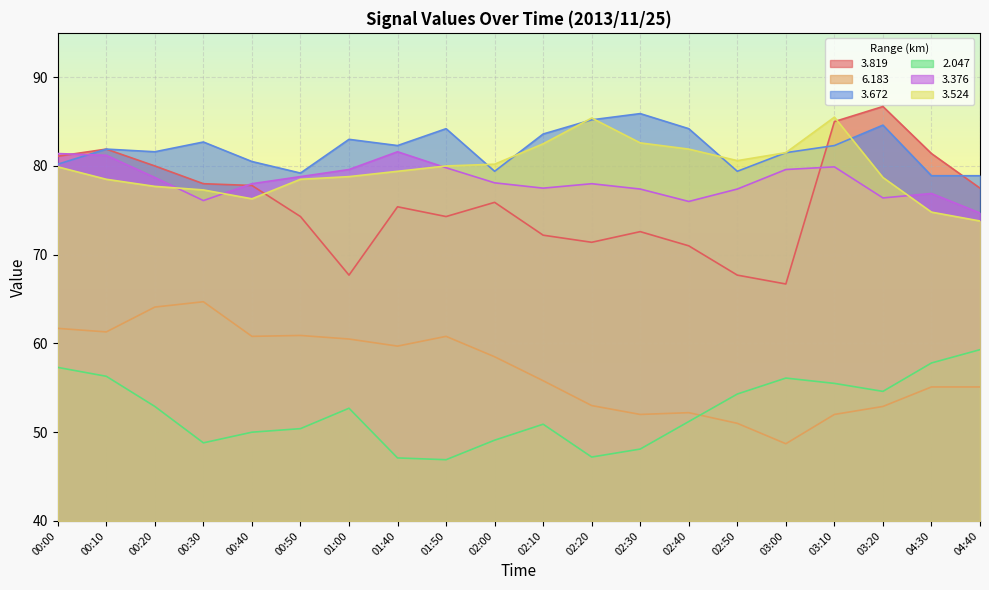

Reading left to right, transcribe all the data shown in this chart.

  3.819: 00:00=81.1	00:10=81.9	00:20=80.0	00:30=78.0	00:40=77.8	00:50=74.3	01:00=67.7	01:40=75.4	01:50=74.3	02:00=75.9	02:10=72.2	02:20=71.4	02:30=72.6	02:40=71.0	02:50=67.7	03:00=66.7	03:10=85.0	03:20=86.7	04:30=81.4	04:40=77.5
  6.183: 00:00=61.7	00:10=61.3	00:20=64.1	00:30=64.7	00:40=60.8	00:50=60.9	01:00=60.5	01:40=59.7	01:50=60.8	02:00=58.5	02:10=55.8	02:20=53.0	02:30=52.0	02:40=52.2	02:50=51.0	03:00=48.7	03:10=52.0	03:20=52.9	04:30=55.1	04:40=55.1
  3.672: 00:00=80.2	00:10=81.9	00:20=81.6	00:30=82.7	00:40=80.5	00:50=79.2	01:00=83.0	01:40=82.3	01:50=84.2	02:00=79.4	02:10=83.6	02:20=85.2	02:30=85.9	02:40=84.2	02:50=79.4	03:00=81.5	03:10=82.3	03:20=84.6	04:30=78.9	04:40=78.9
  2.047: 00:00=57.3	00:10=56.3	00:20=52.9	00:30=48.8	00:40=50.0	00:50=50.4	01:00=52.7	01:40=47.1	01:50=46.9	02:00=49.1	02:10=50.9	02:20=47.2	02:30=48.1	02:40=51.2	02:50=54.3	03:00=56.1	03:10=55.5	03:20=54.6	04:30=57.8	04:40=59.3
  3.376: 00:00=81.4	00:10=81.2	00:20=78.7	00:30=76.1	00:40=78.0	00:50=78.8	01:00=79.6	01:40=81.6	01:50=79.8	02:00=78.1	02:10=77.5	02:20=78.0	02:30=77.4	02:40=76.0	02:50=77.4	03:00=79.6	03:10=79.9	03:20=76.4	04:30=76.9	04:40=74.7
  3.524: 00:00=79.9	00:10=78.5	00:20=77.7	00:30=77.3	00:40=76.3	00:50=78.5	01:00=78.8	01:40=79.4	01:50=80.0	02:00=80.2	02:10=82.5	02:20=85.4	02:30=82.6	02:40=81.9	02:50=80.6	03:00=81.5	03:10=85.5	03:20=78.7	04:30=74.8	04:40=73.8